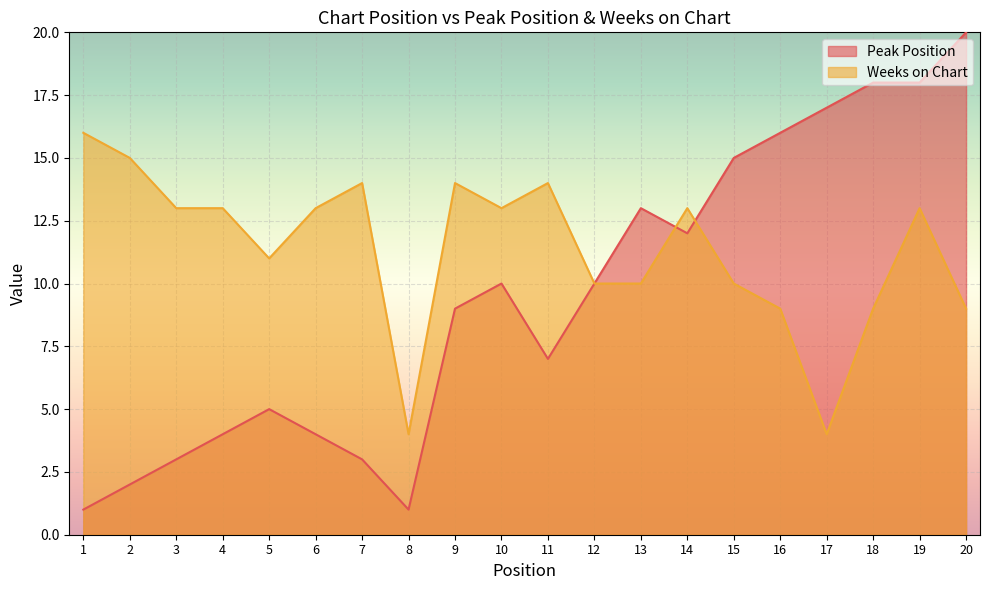

Reading left to right, list all the values displayed in this chart.

Peak Position: 1=1	2=2	3=3	4=4	5=5	6=4	7=3	8=1	9=9	10=10	11=7	12=10	13=13	14=12	15=15	16=16	17=17	18=18	19=18	20=20
Weeks on Chart: 1=16	2=15	3=13	4=13	5=11	6=13	7=14	8=4	9=14	10=13	11=14	12=10	13=10	14=13	15=10	16=9	17=4	18=9	19=13	20=9